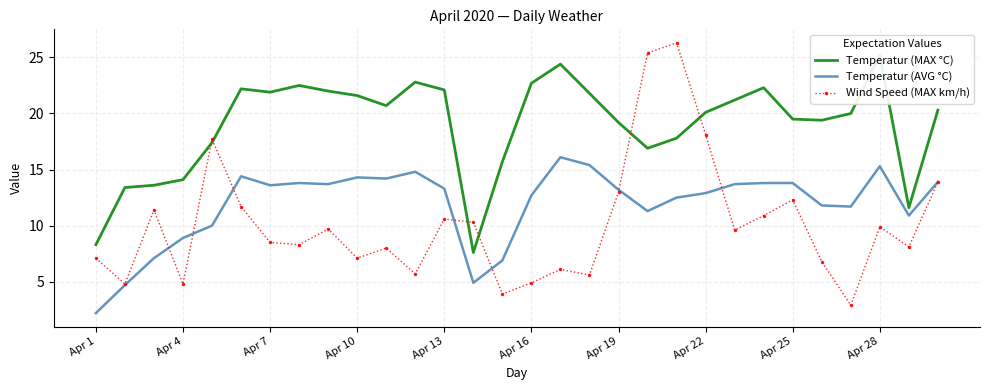

What is the sum of all Wind Speed (MAX km/h) values?

303.4